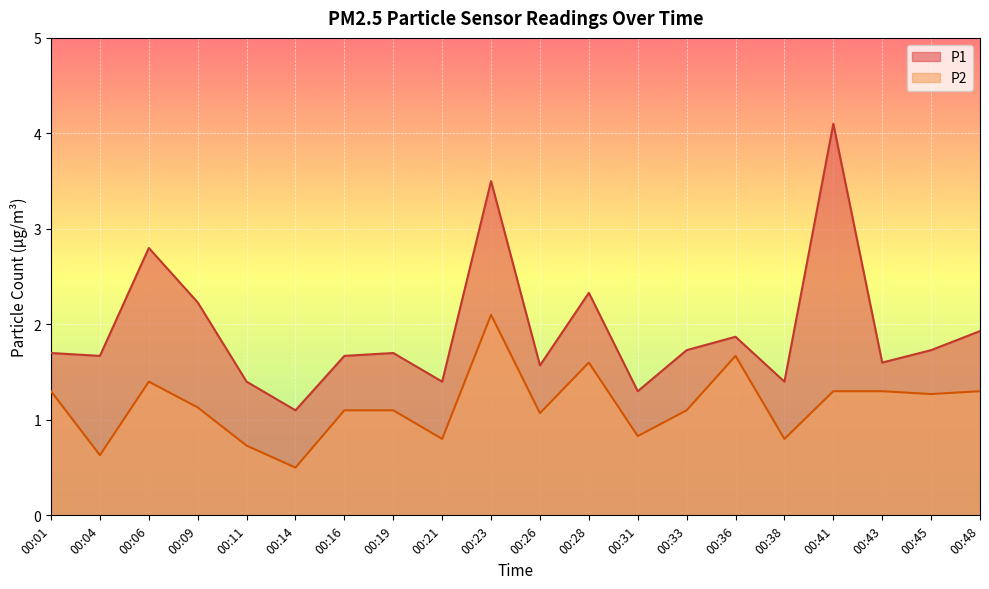

At which category does the chart reach its peak across all series?

00:41